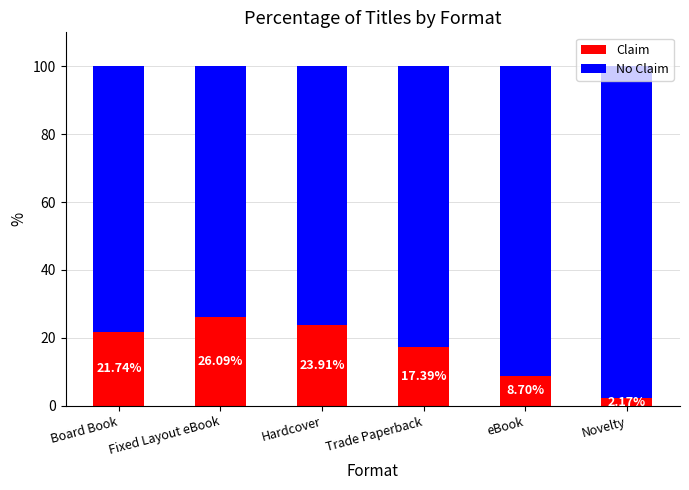

What is the difference between the maximum and minimum values in the Claim series?

23.9